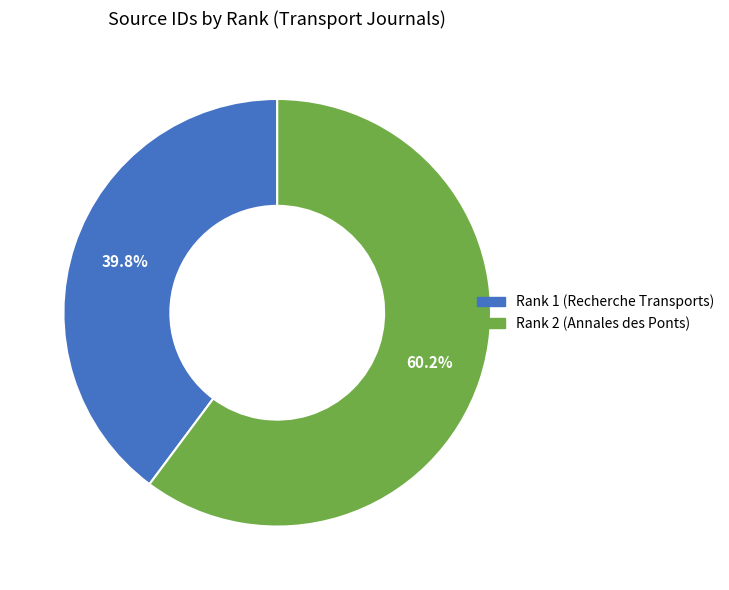

How many slices are in this pie chart?

2